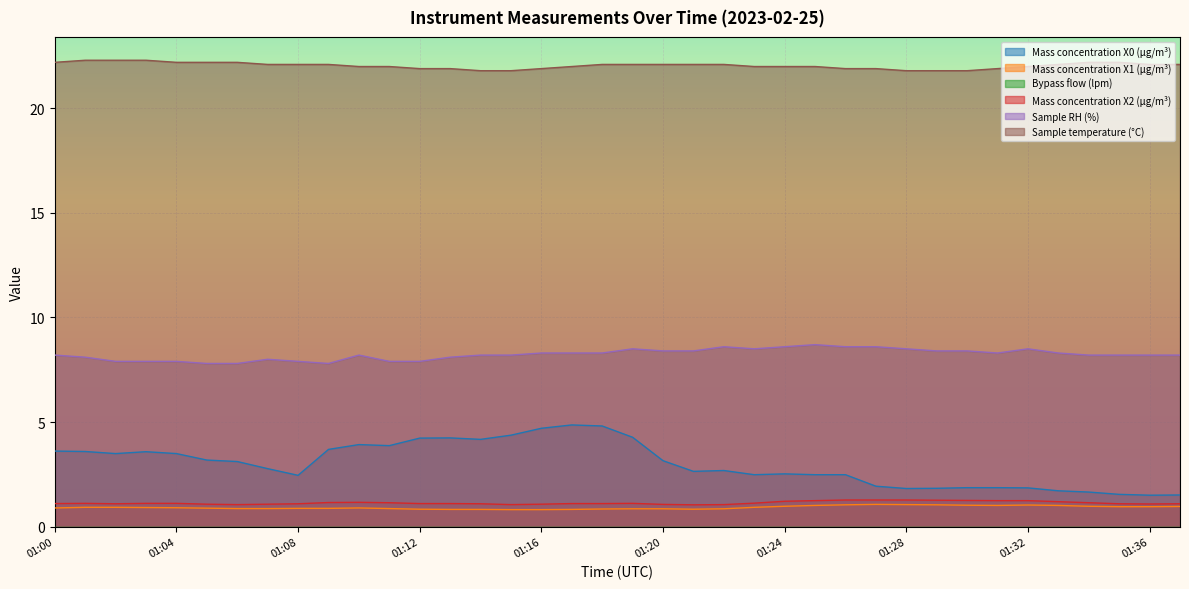

Which series has the largest range (max minus min)?

Mass concentration X0 (μg/m³)